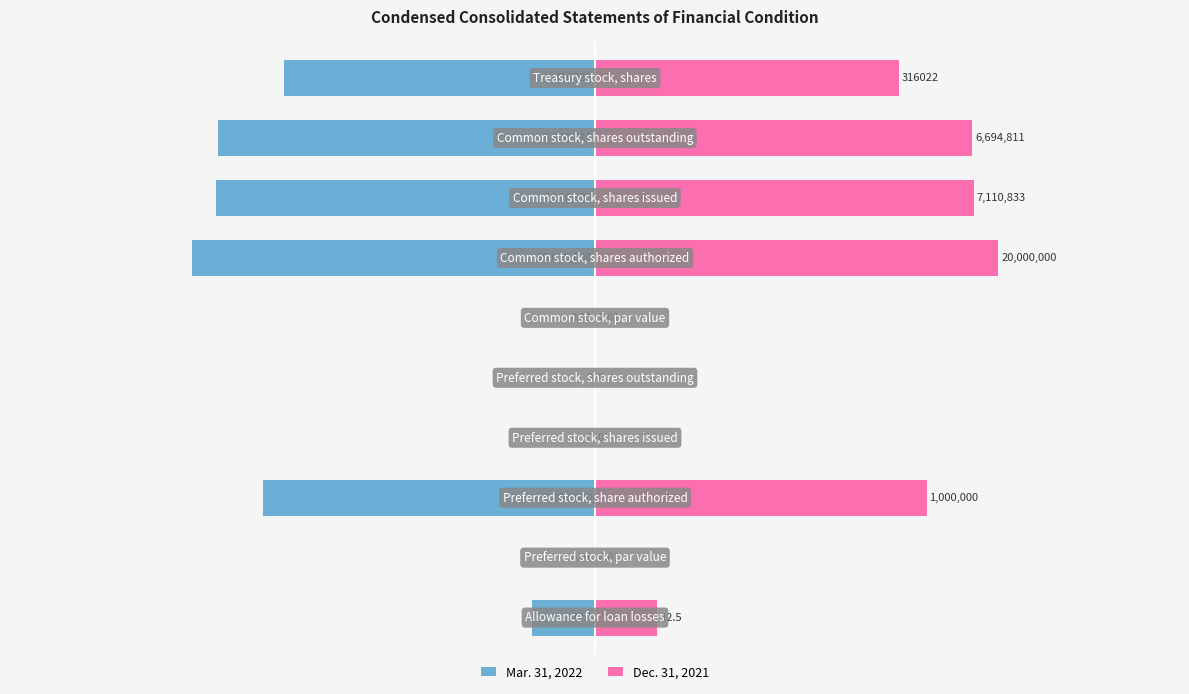

Rank the series at 8 from highest to lowest value.

Dec. 31, 2021, Mar. 31, 2022